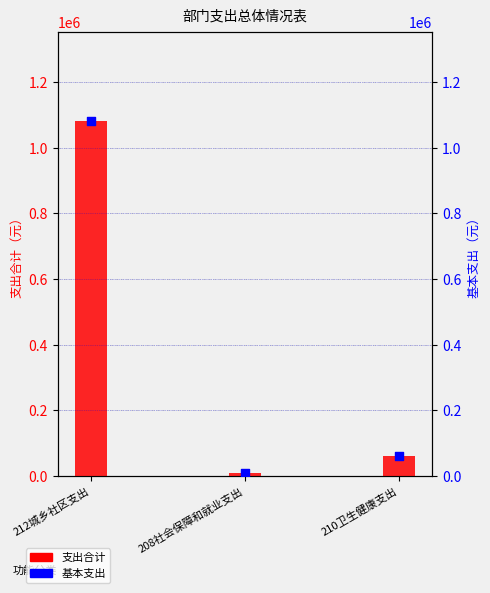

Which series reaches the minimum Y coordinate?

支出合计